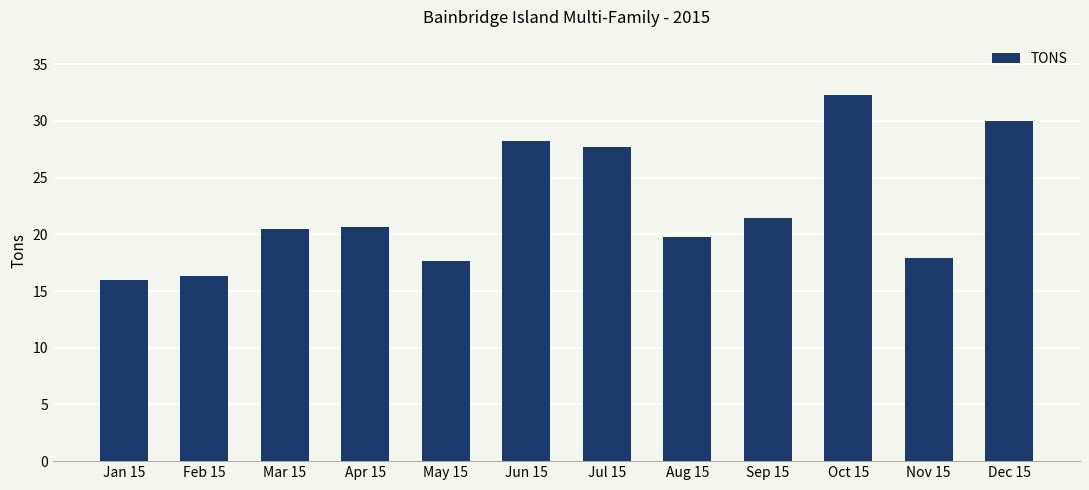

What is the value of the 8th bar from the left?

19.8